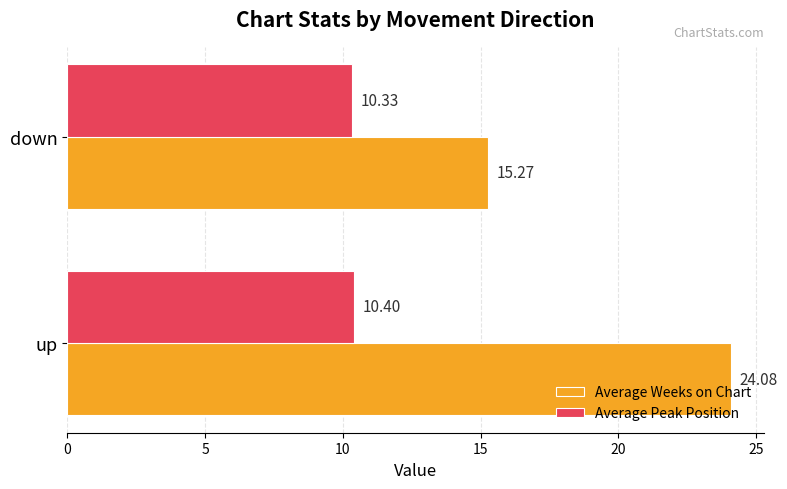

List the series in order of their peak value, highest first.

Average Weeks on Chart, Average Peak Position